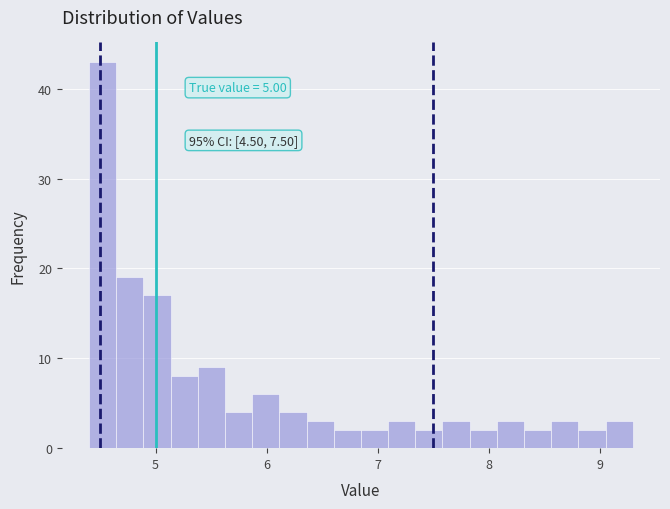

Read against the x-axis, roughly where is the centre of the tallest bar?

4.5